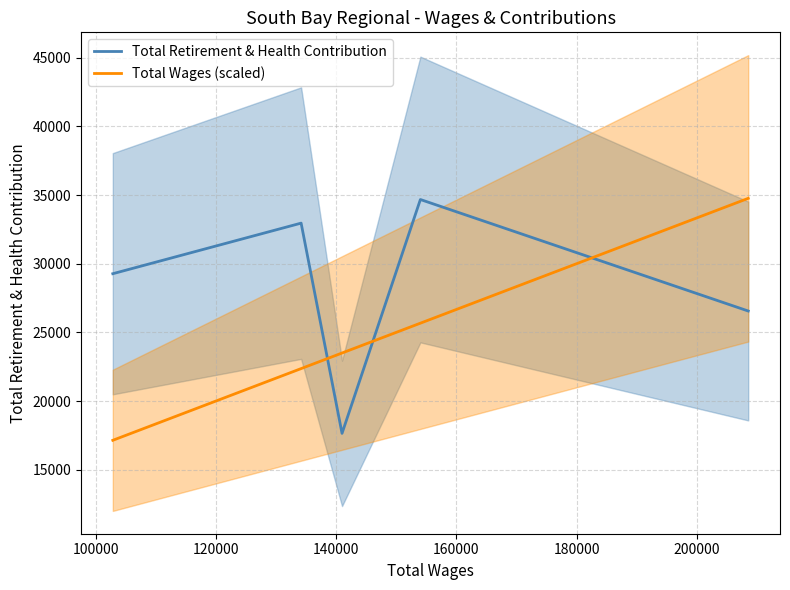

True or false: Total Wages (scaled) and Total Retirement & Health Contribution cross at least once.

True